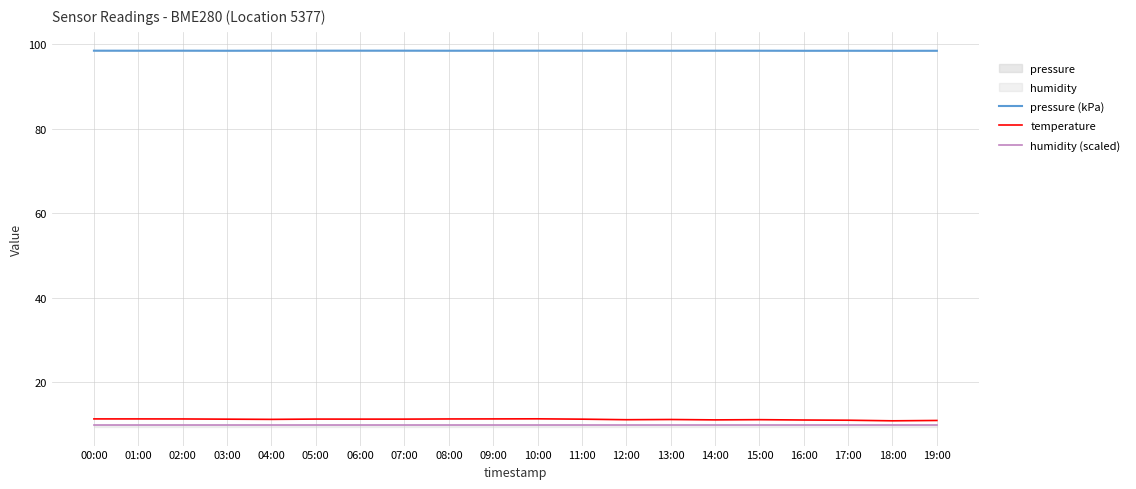

Is this an area chart (filled region under the line)?

No